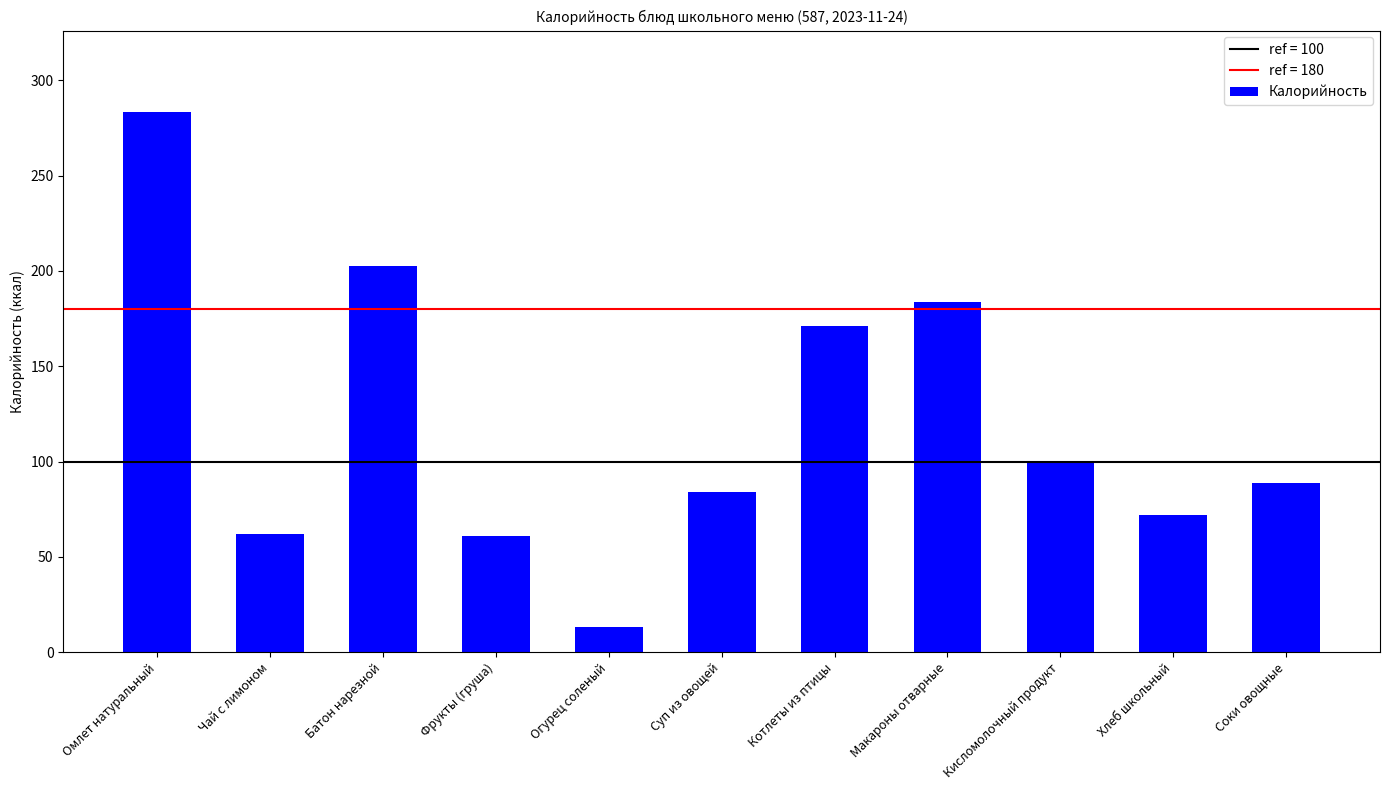

Which label corresponds to the smallest value in the chart?

Огурец соленый